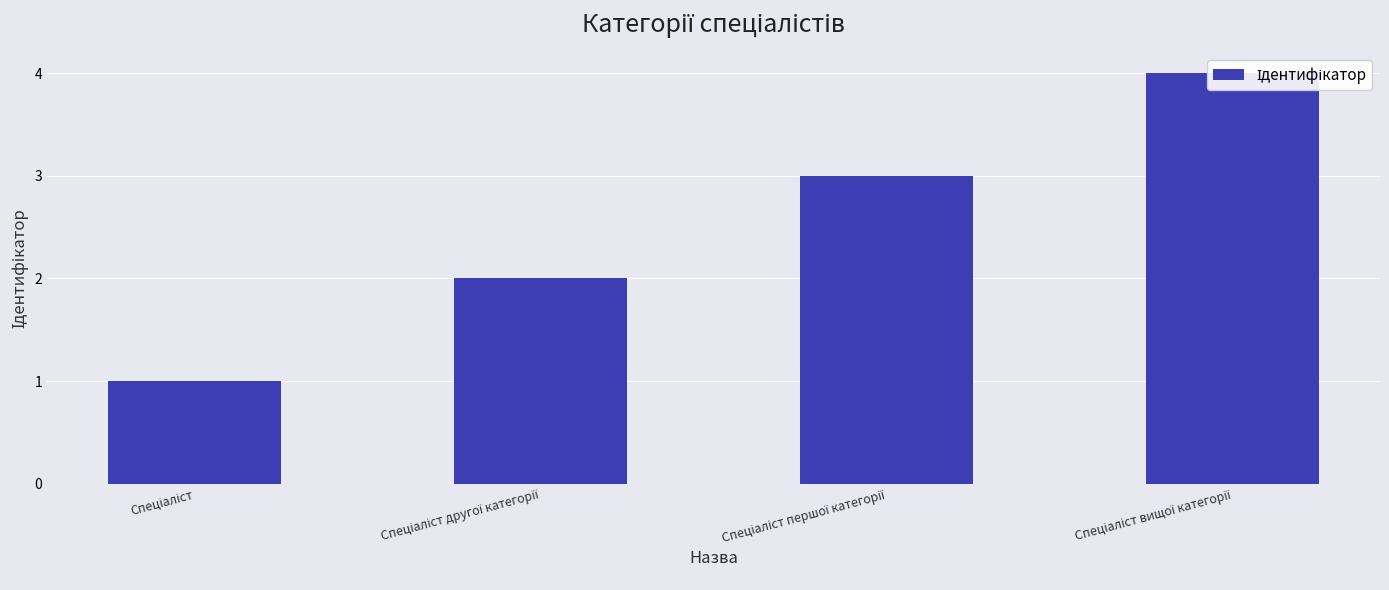

Where does the data first go above 3?

Спеціаліст вищої категорії